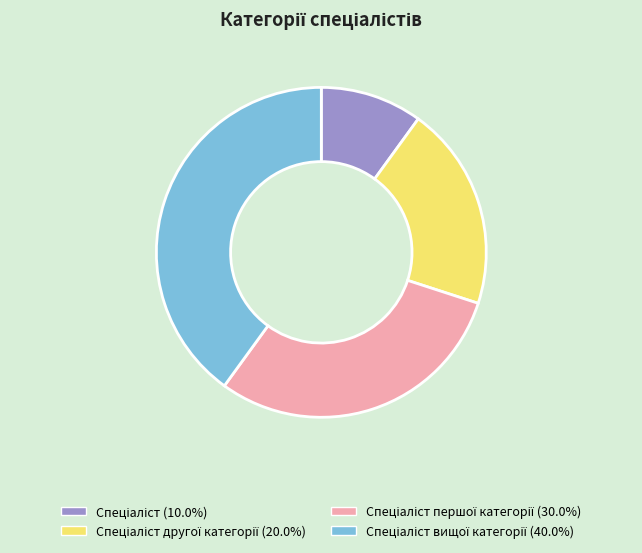

Is there a majority slice in this chart?

No